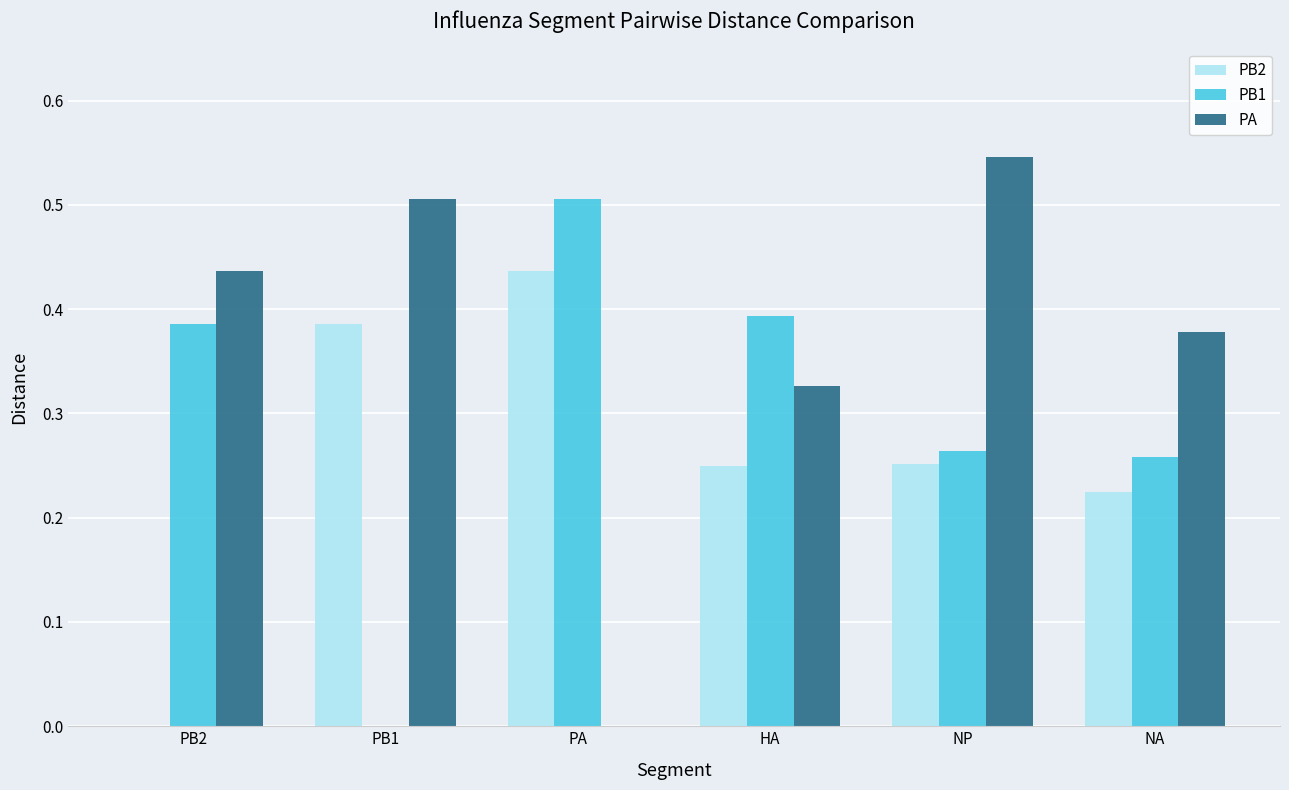

What is the total value across all series at PB2?

0.8